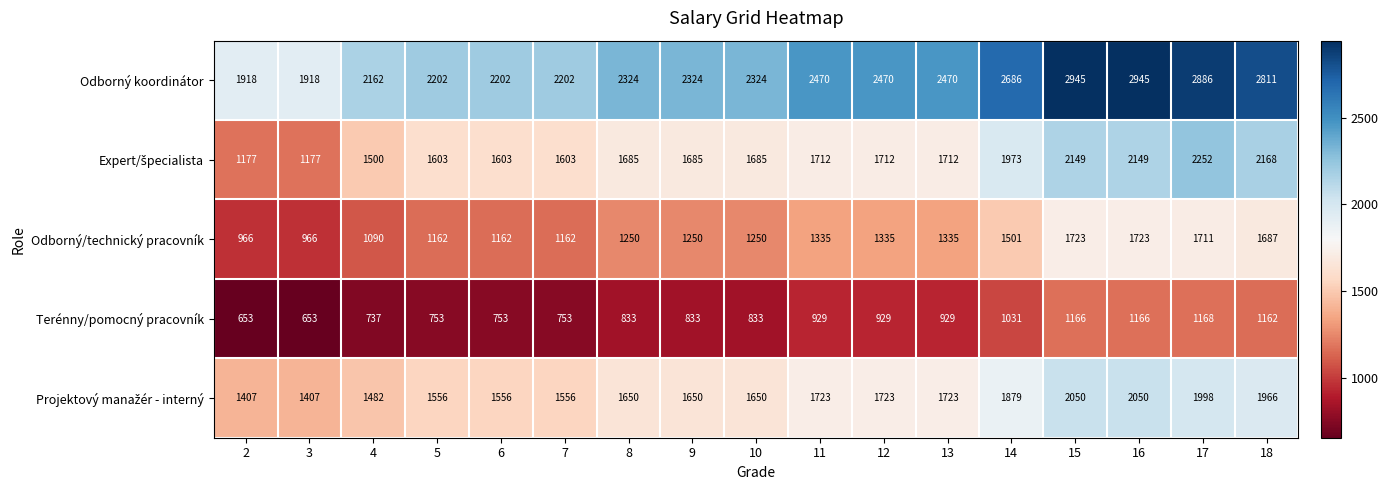

What is the average value of the Odborný/technický pracovník series?

1330